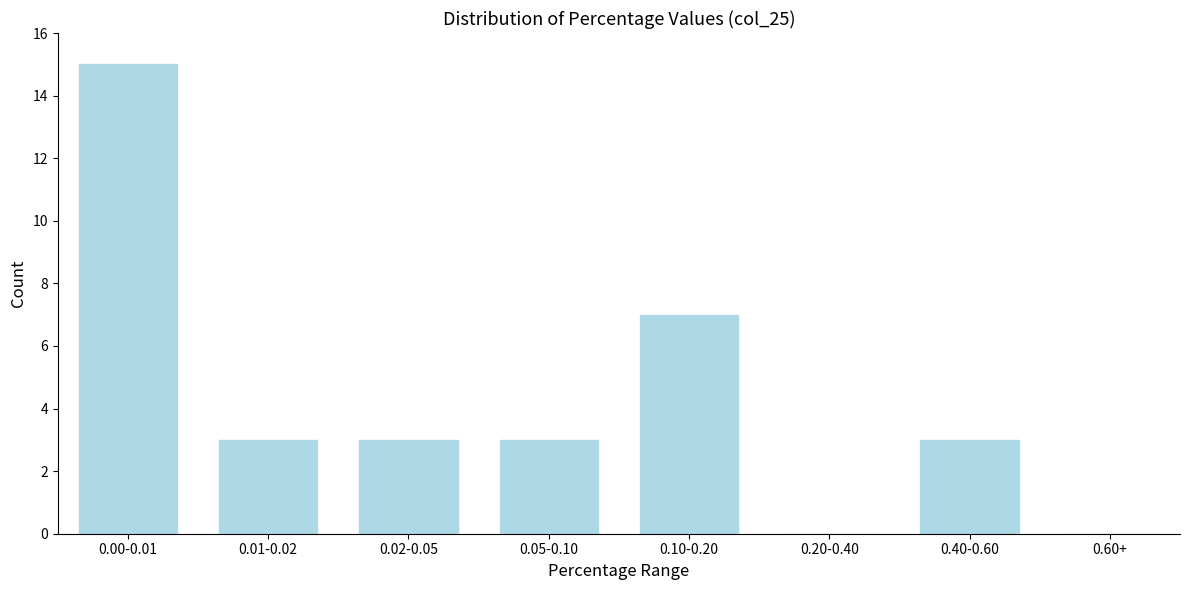

Reading left to right, transcribe all the data shown in this chart.

0.00-0.01=15	0.01-0.02=3	0.02-0.05=3	0.05-0.10=3	0.10-0.20=7	0.20-0.40=0	0.40-0.60=3	0.60+=0